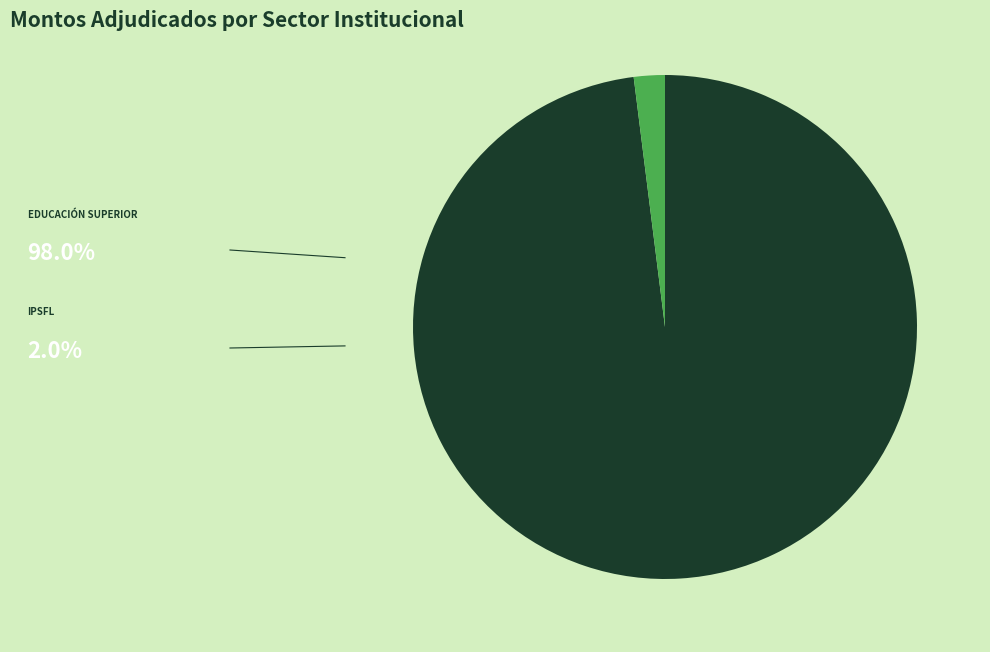

Is there a majority slice in this chart?

Yes